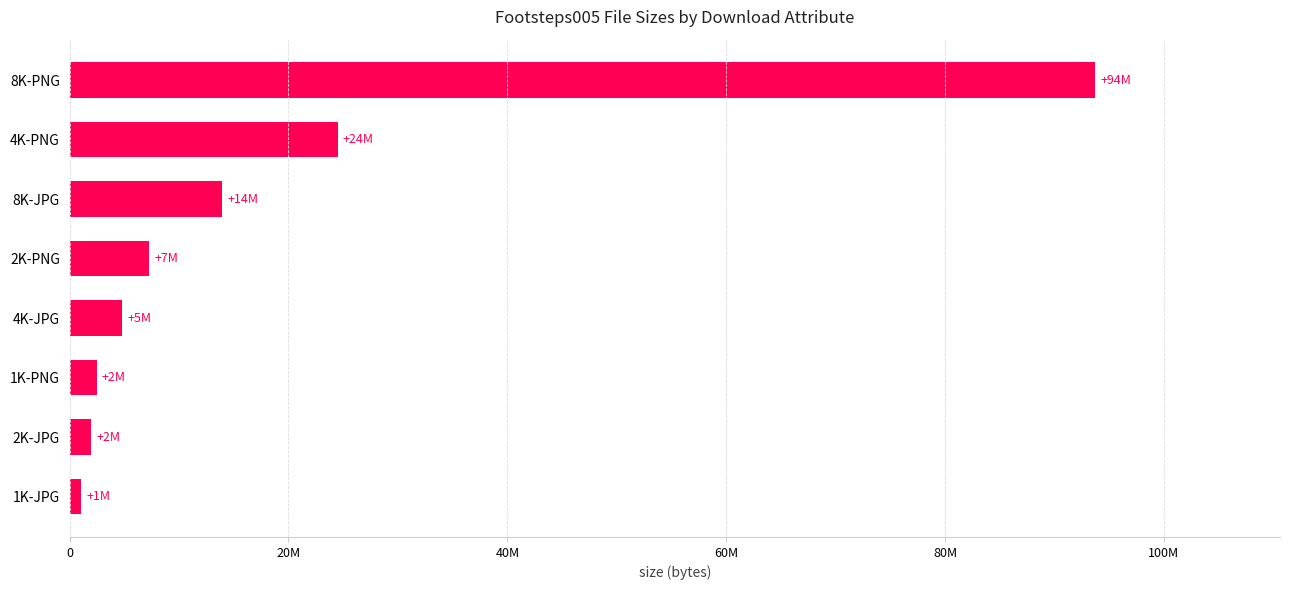

What is the minimum value shown in the chart?

1052209